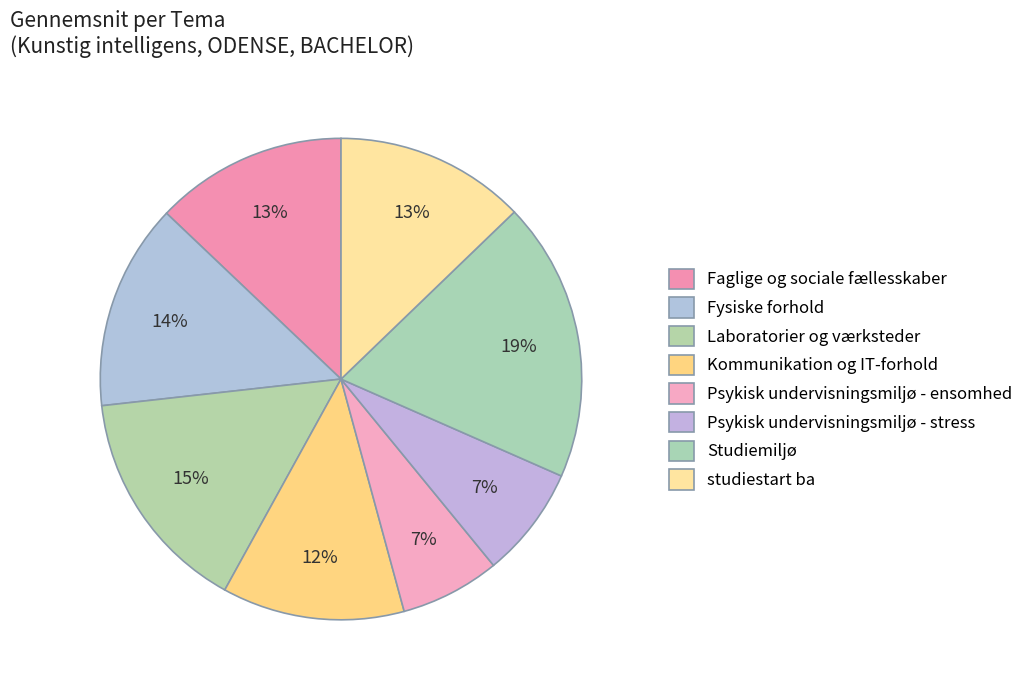

What percentage do Fysiske forhold and Kommunikation og IT-forhold together represent?

26.1%